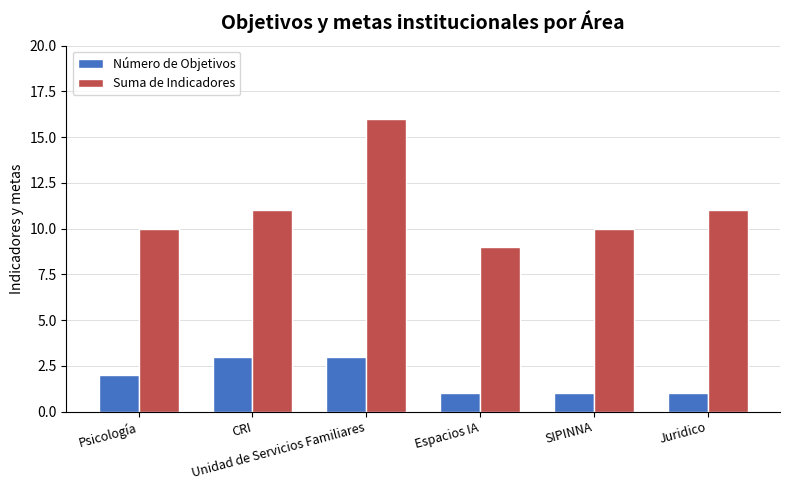

The Número de Objetivos series shows 1 at Unidad de Servicios Familiares. True or false?

False